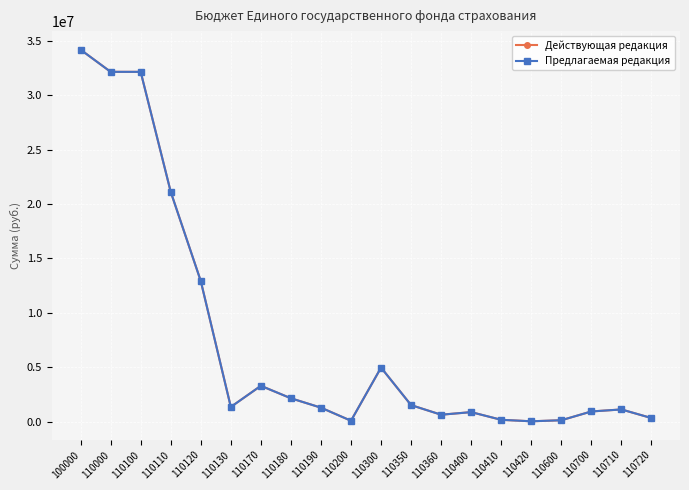

Which series has the largest range (max minus min)?

Действующая редакция